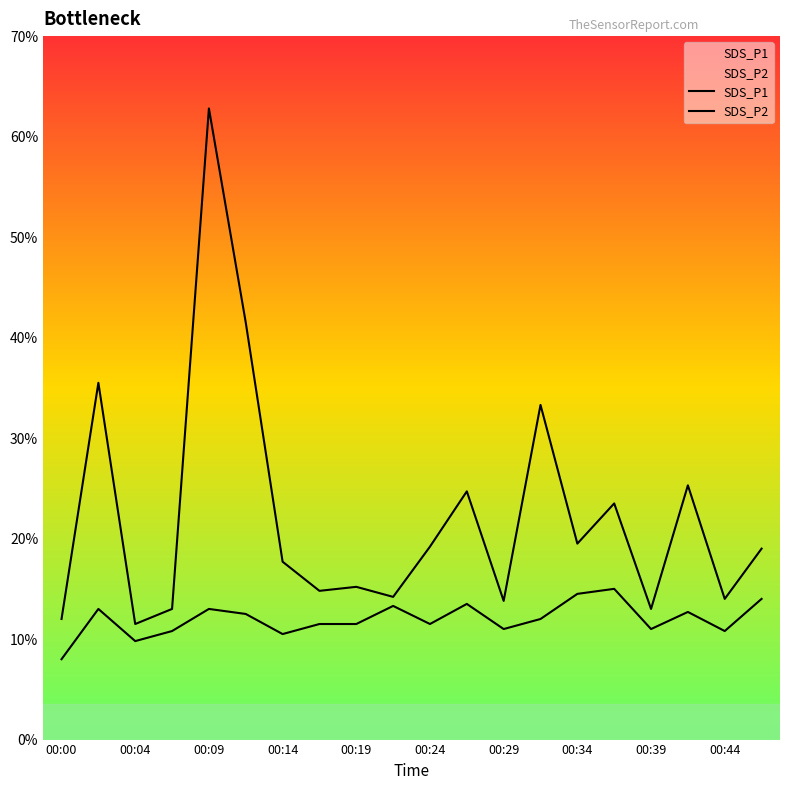

Does the chart display data point markers on the line(s)?

No